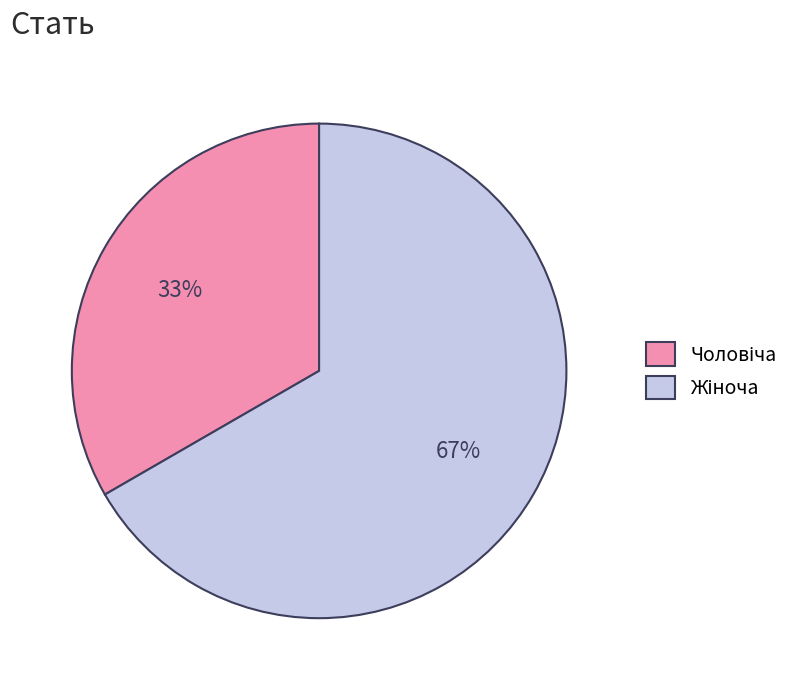

To the nearest percent, what is the average slice percentage?

50%